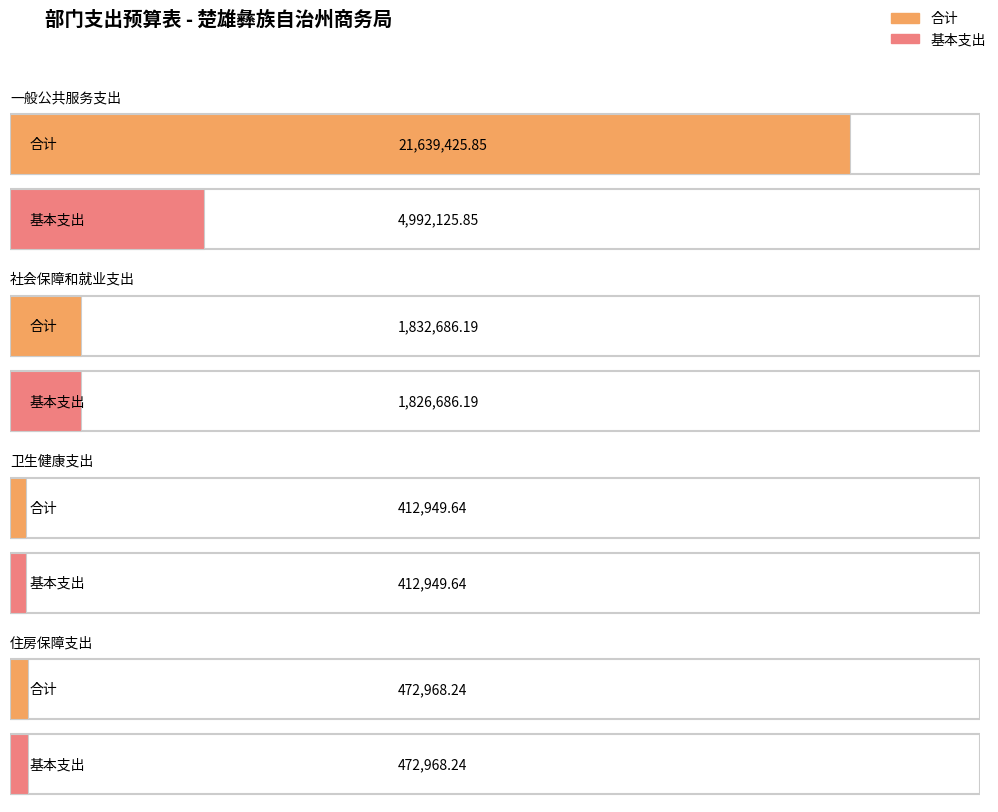

What is the maximum value for 基本支出?

4992125.8